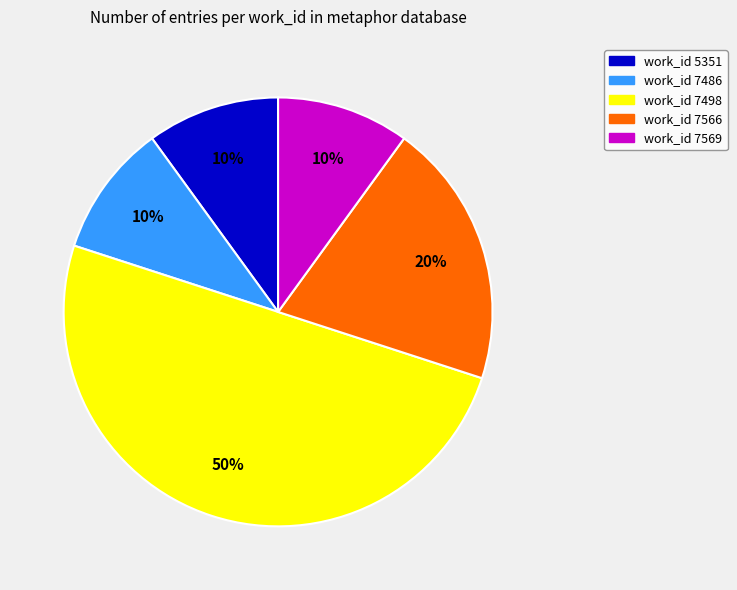

How many segments does this pie chart have?

5